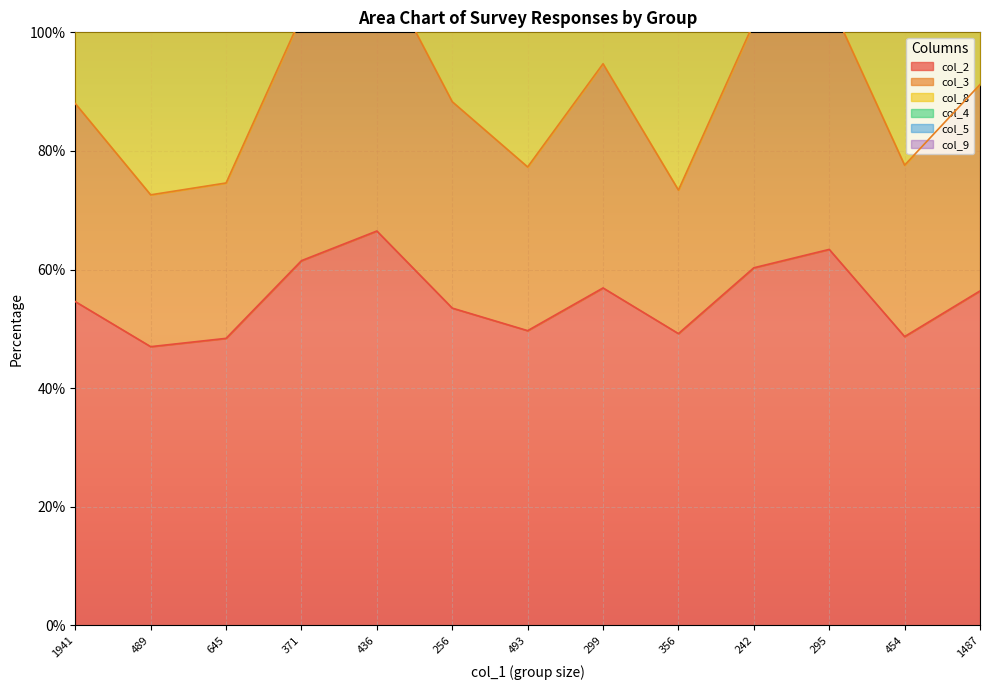

The col_2 series shows 60.3 at 242. True or false?

True